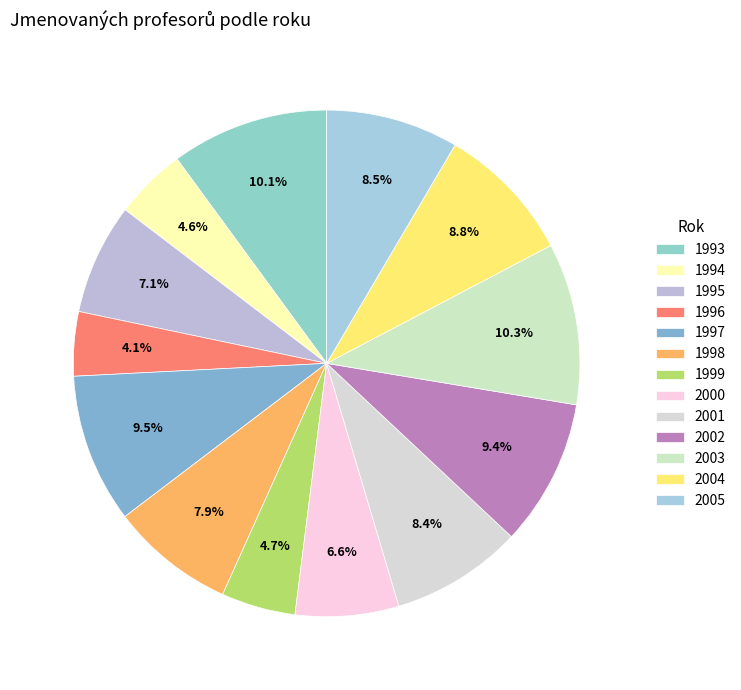

Is 2003 the majority of the pie?

No